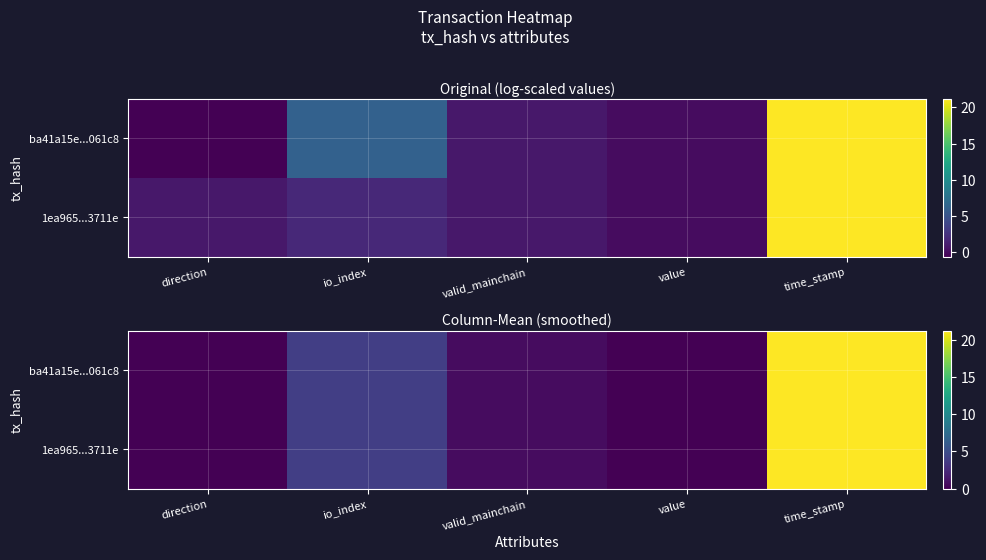

Count the number of data series in this chart.

2